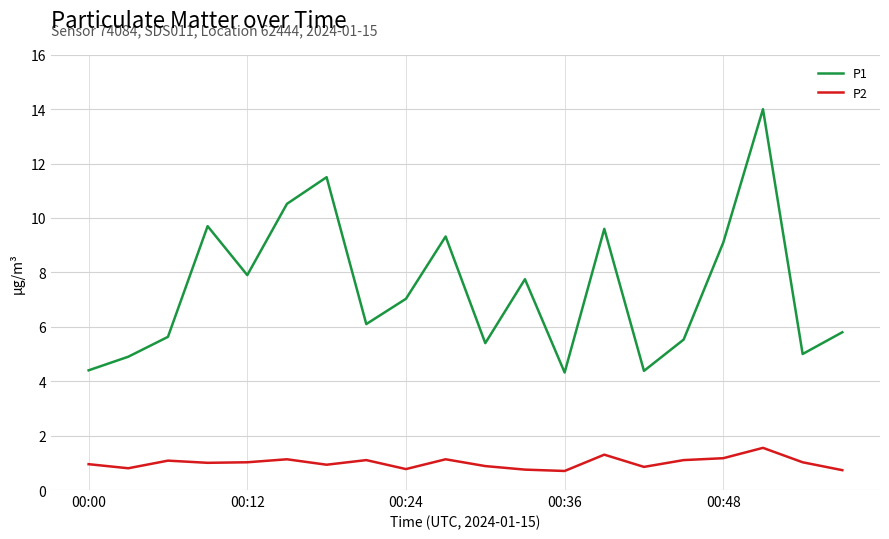

Which series has the widest spread of values?

P1